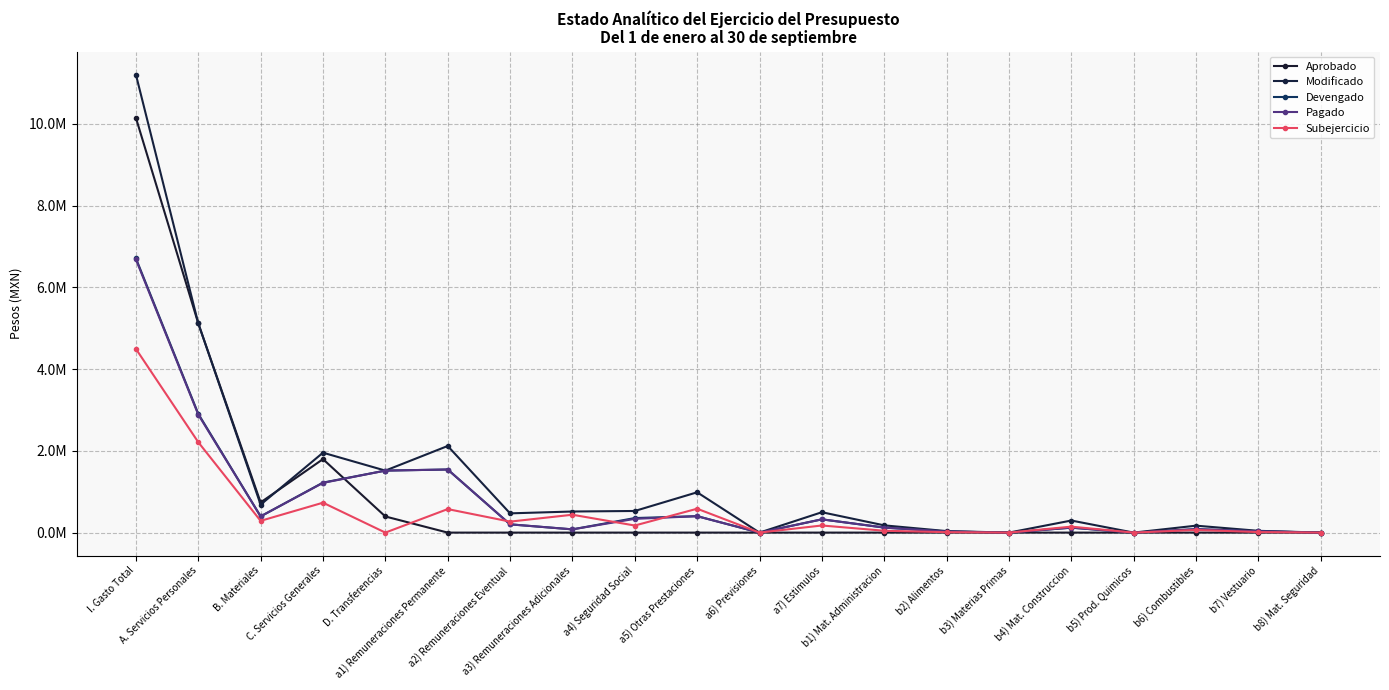

At which category does Modificado reach its first local peak?

C. Servicios Generales